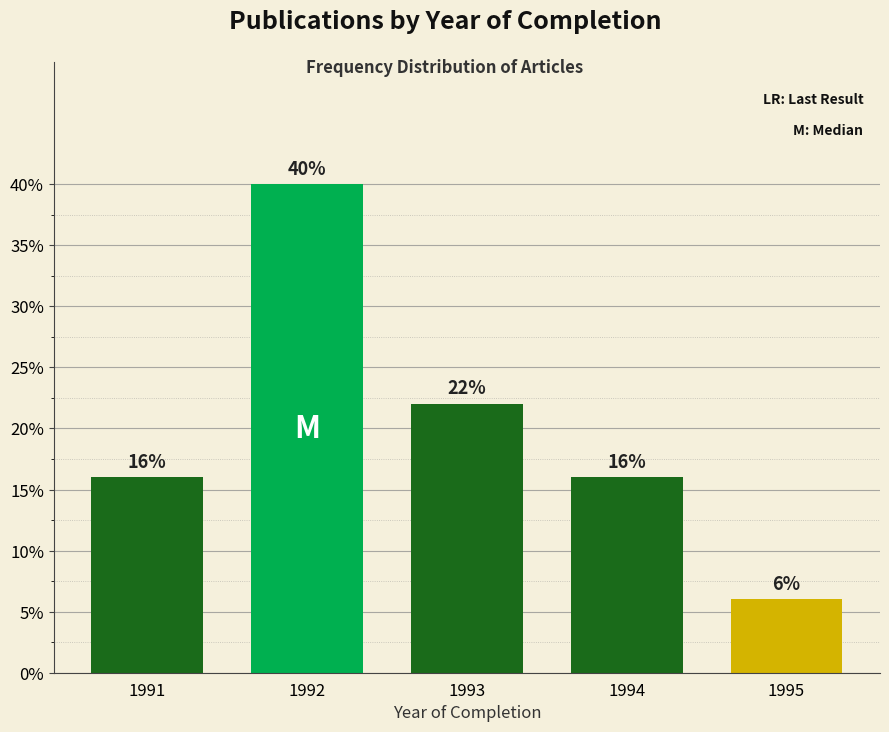

Reading left to right, list all the values displayed in this chart.

1991=16	1992=40	1993=22	1994=16	1995=6